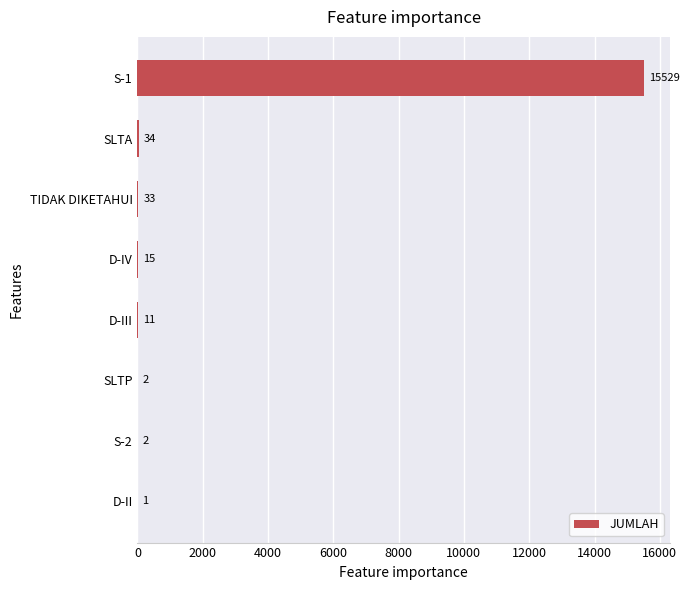

How many categories are shown in the chart?

8